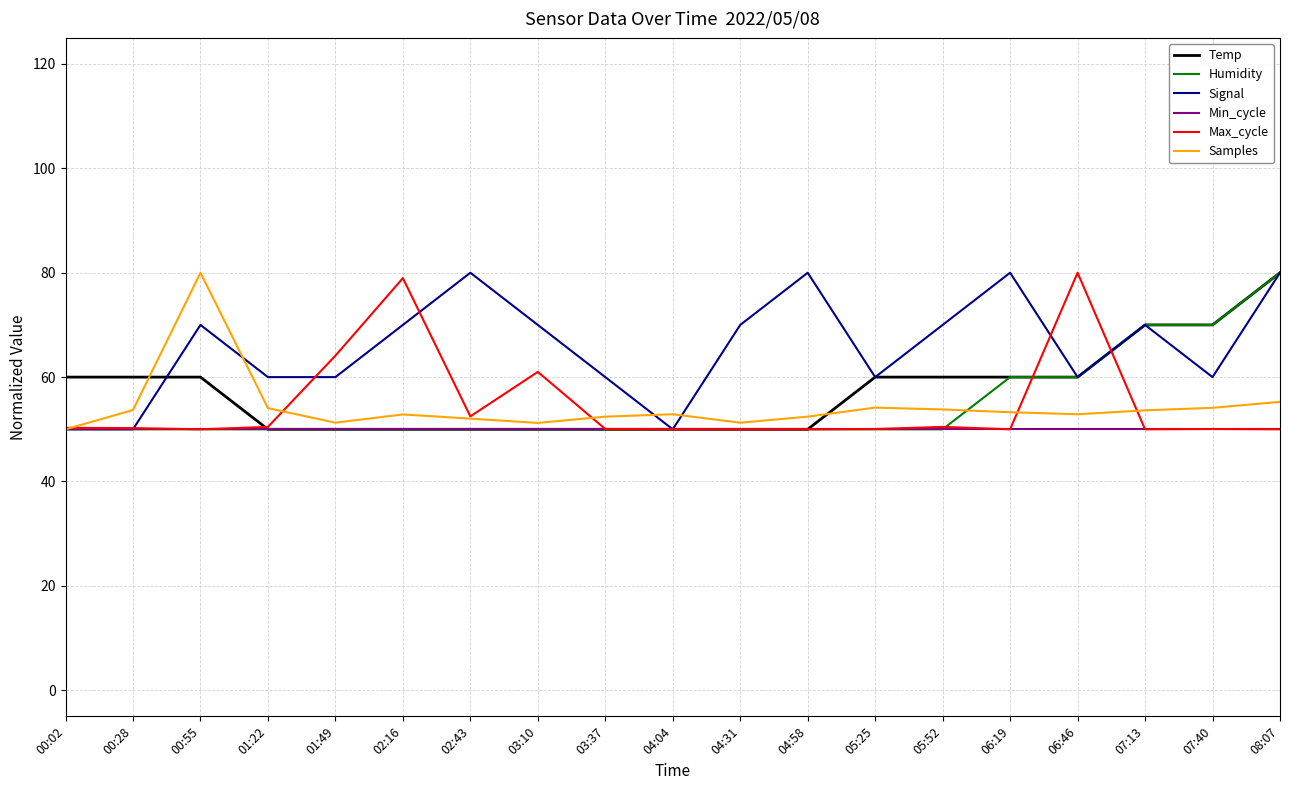

The value of Samples at 08:07 is 72.6. True or false?

False